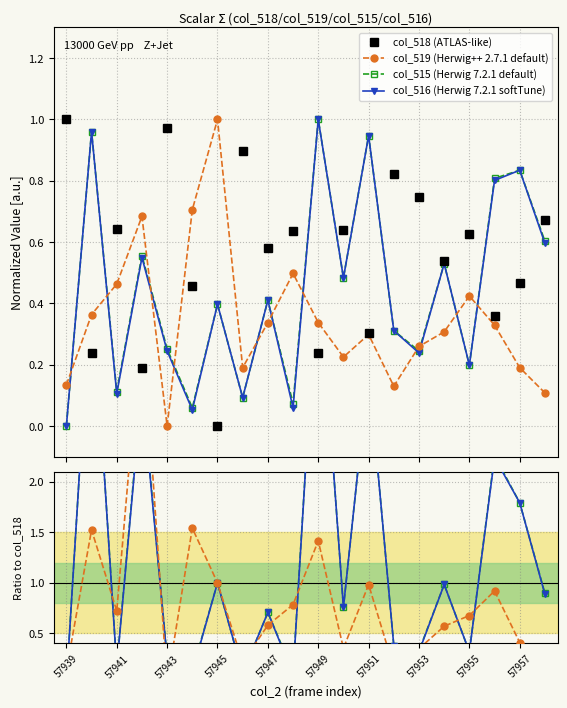

What is the value of the col_518 point at the 15th from the left?

0.7